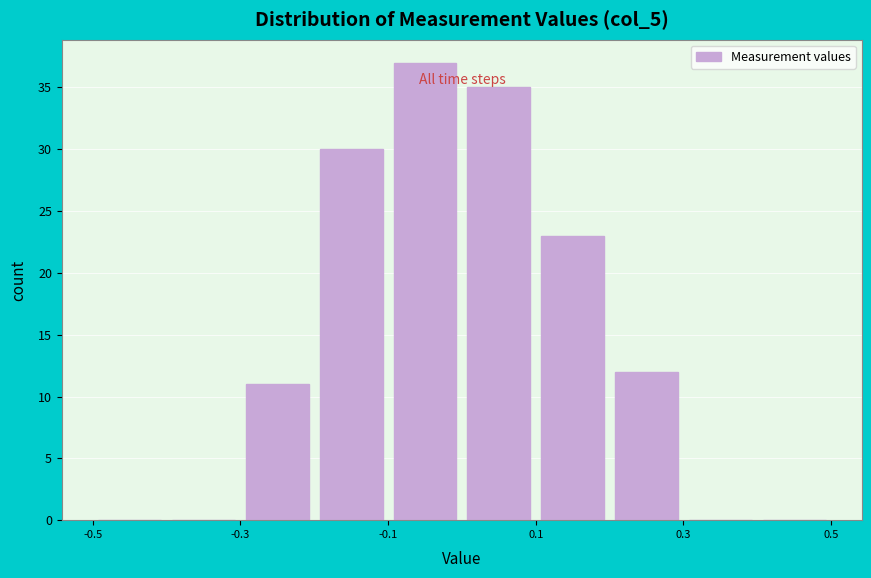

How tall is the bar that spans -0.3 to -0.2 on the x-axis? The values are not printed on the chart, so give them approximately, as read against the axis.

11